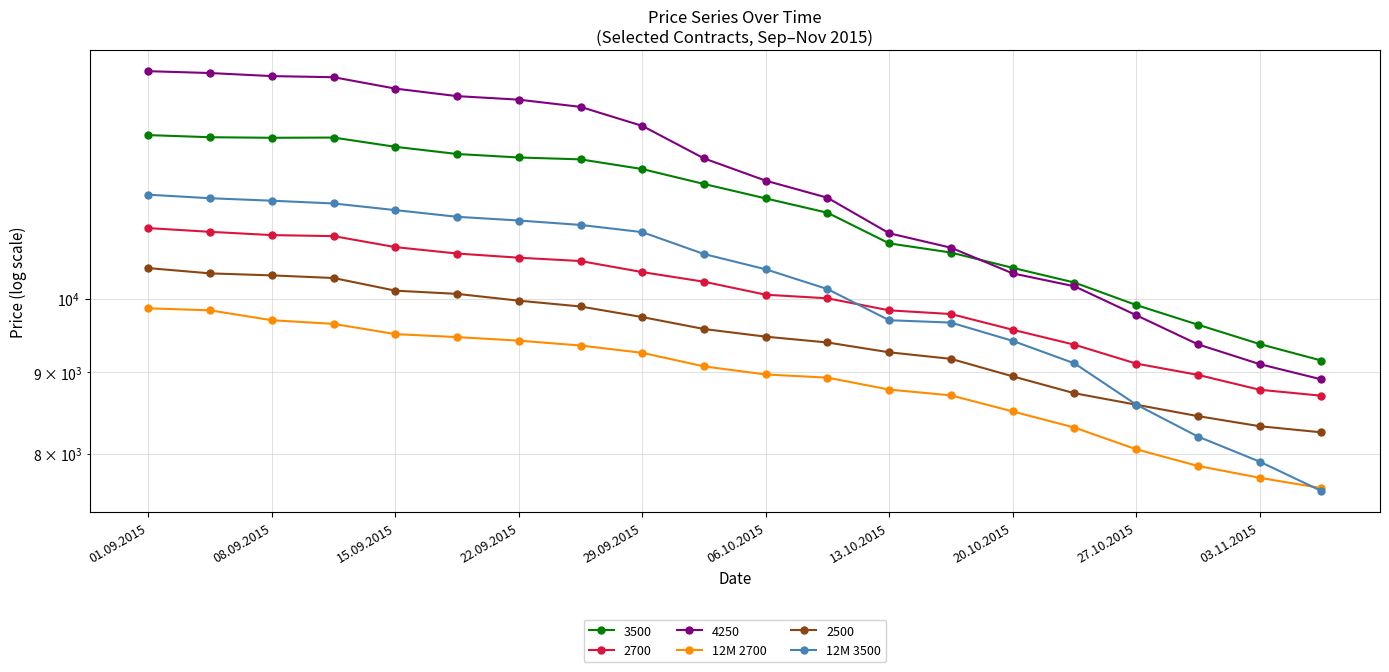

Which category has the highest value across all series?

01.09.2015